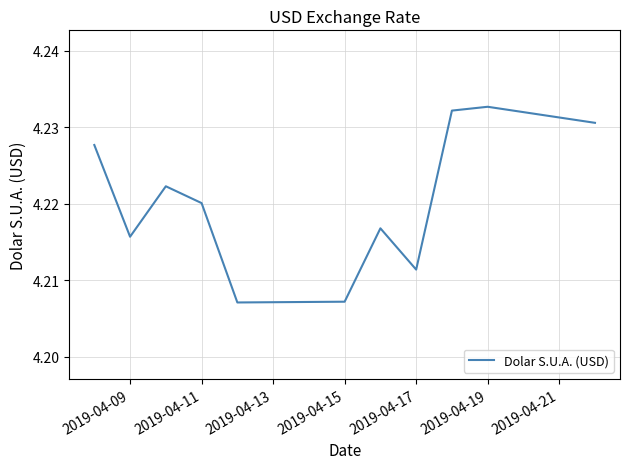

How many lines are shown in the chart?

1